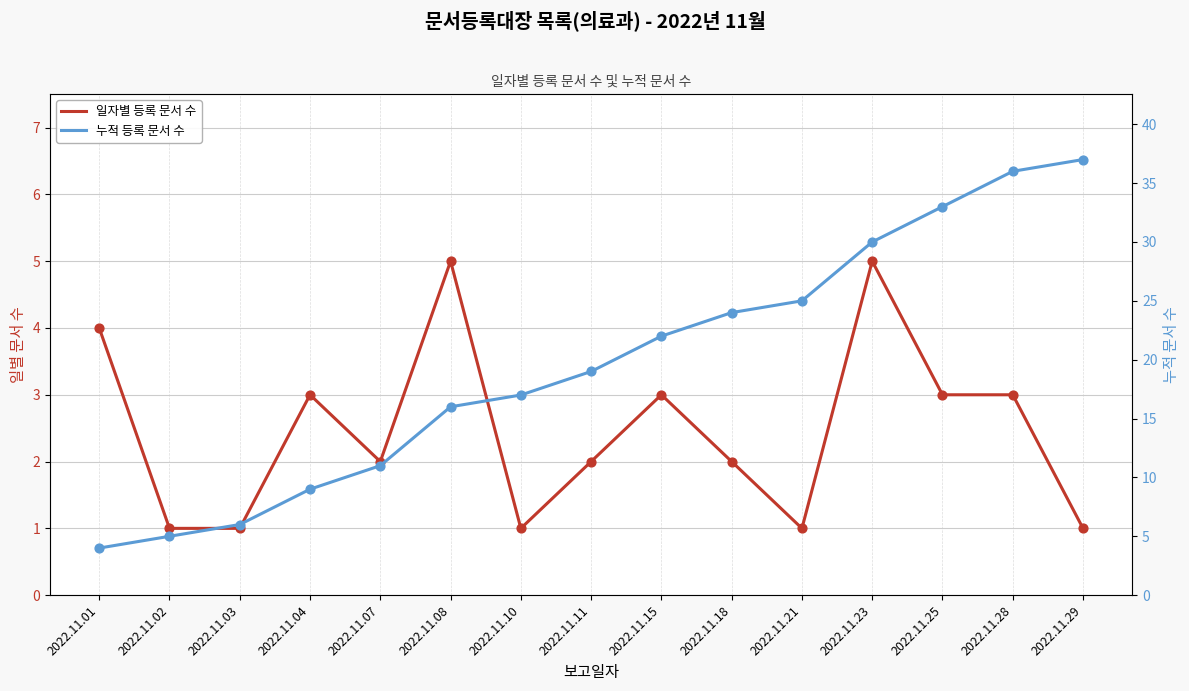

Which series has the largest Y range (max minus min)?

누적 등록 문서 수